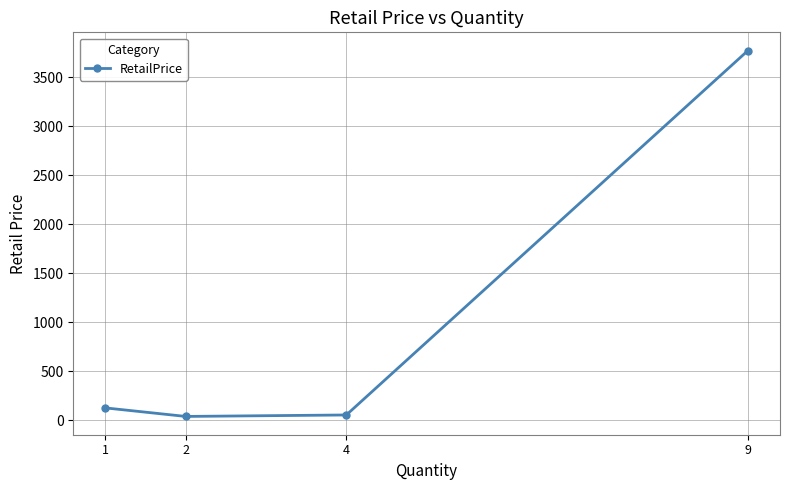

Count the number of categories in the chart.

4